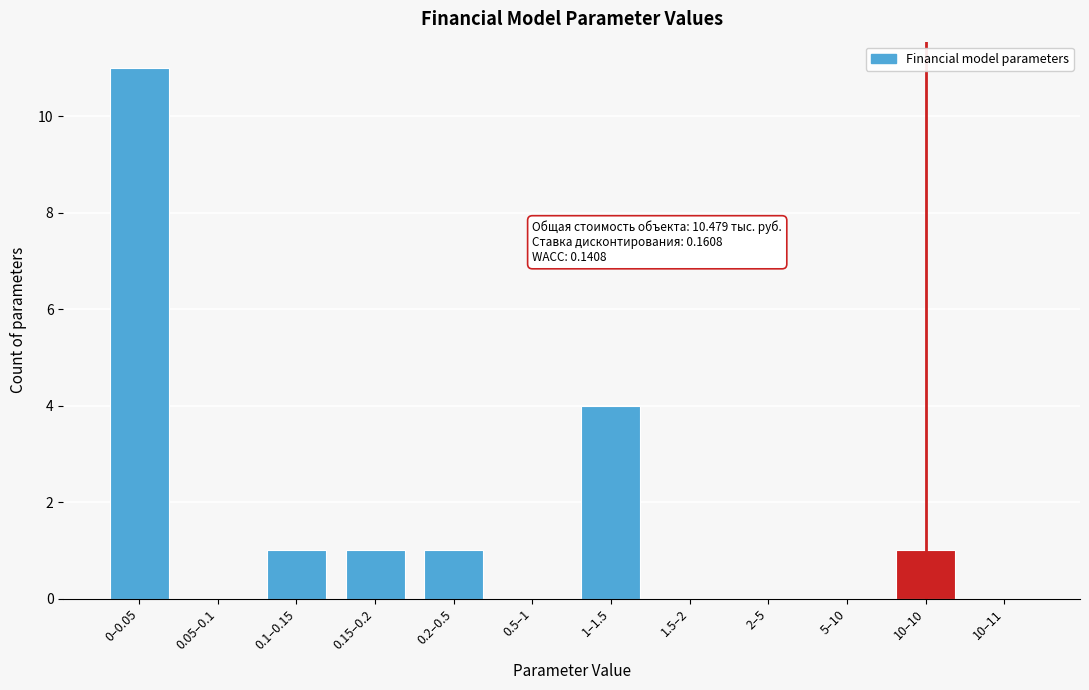

Reading left to right, transcribe all the data shown in this chart.

0–0.05=11	0.05–0.1=0	0.1–0.15=1	0.15–0.2=1	0.2–0.5=1	0.5–1=0	1–1.5=4	1.5–2=0	2–5=0	5–10=0	10–10=1	10–11=0